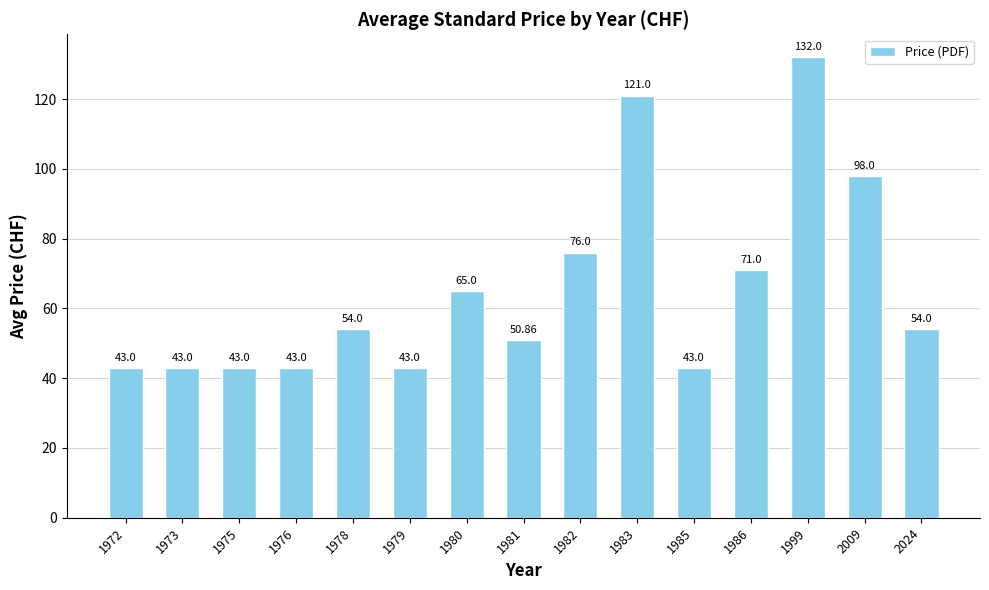

At which category does the chart reach its peak across all series?

1999